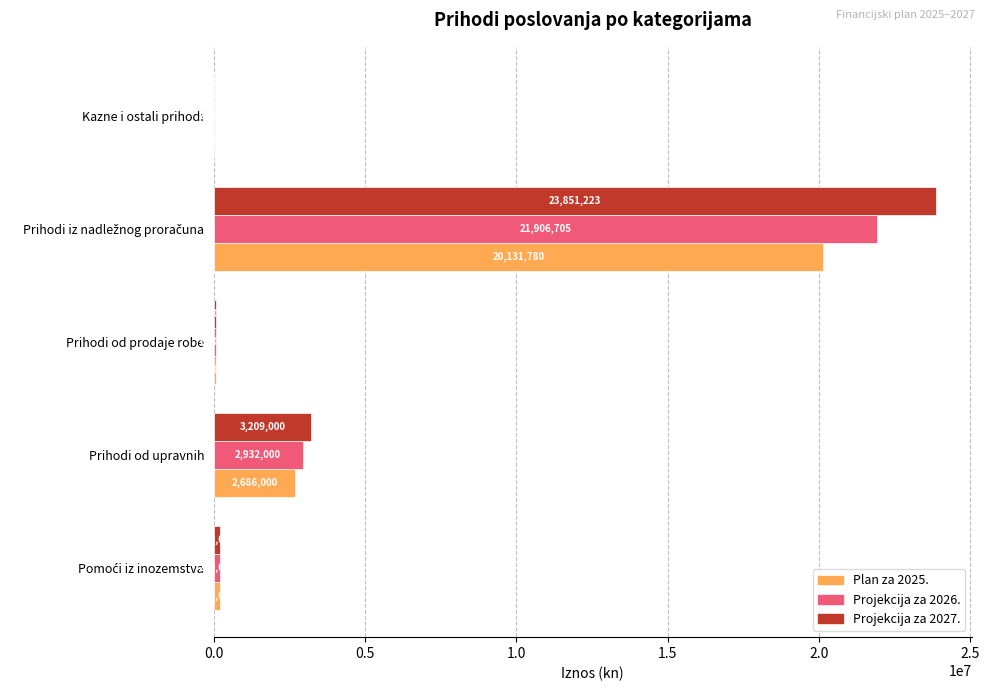

Which series has the largest total across all categories?

Projekcija za 2027.